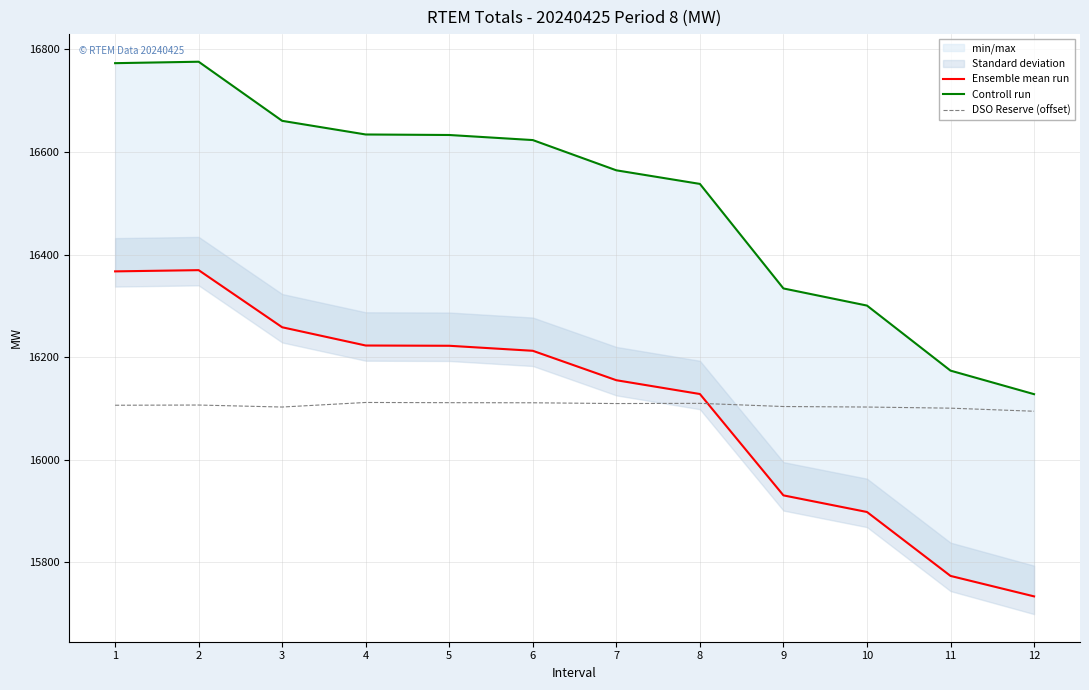

Reading right to left, list all the values displayed in this chart.

Ensemble mean run: 15733.3	15773.2	15897.9	15930.3	16128.0	16154.9	16212.3	16222.1	16222.6	16258.2	16369.6	16367.2
Controll run: 16127.7	16173.6	16300.5	16333.9	16537.8	16564.3	16623.3	16633.2	16634.2	16660.8	16776.1	16773.3
DSO Reserve (offset): 16094.4	16100.4	16102.6	16103.6	16109.8	16109.4	16110.9	16111.1	16111.5	16102.6	16106.5	16106.1